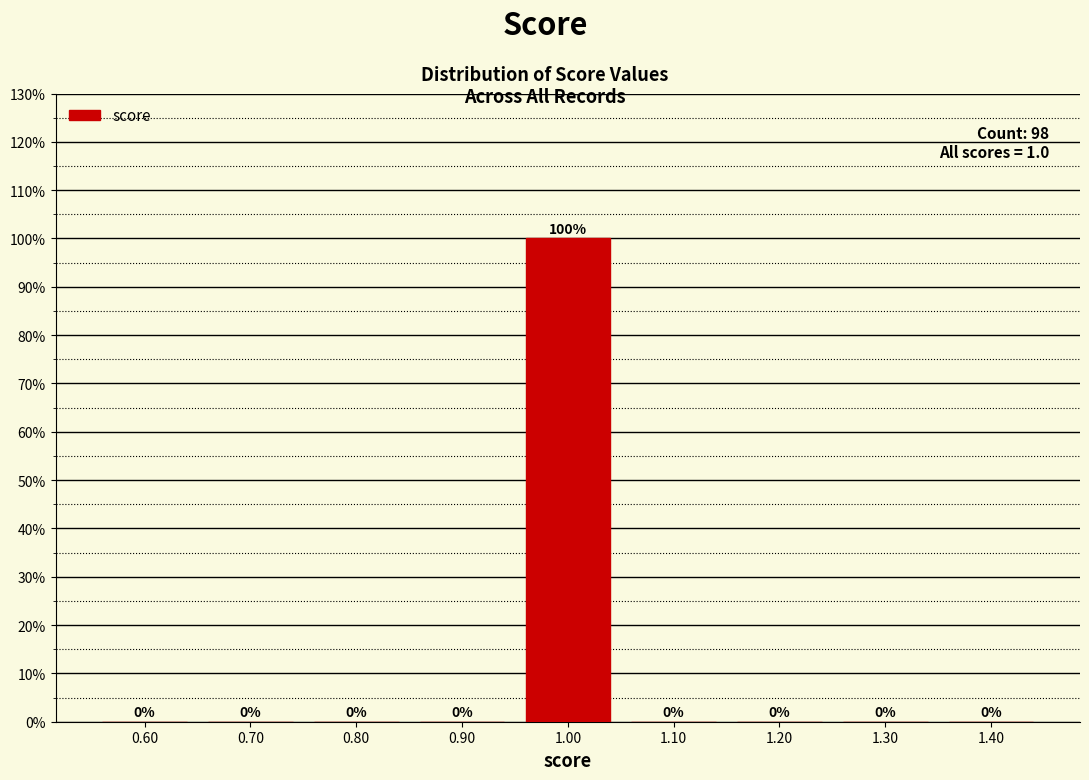

Reading left to right, list every bar in this chart as the range it spans on the x-axis followed by its height.

0.55 to 0.65: 0
0.65 to 0.75: 0
0.75 to 0.85: 0
0.85 to 0.95: 0
0.95 to 1.05: 100
1.05 to 1.15: 0
1.15 to 1.25: 0
1.25 to 1.35: 0
1.35 to 1.45: 0